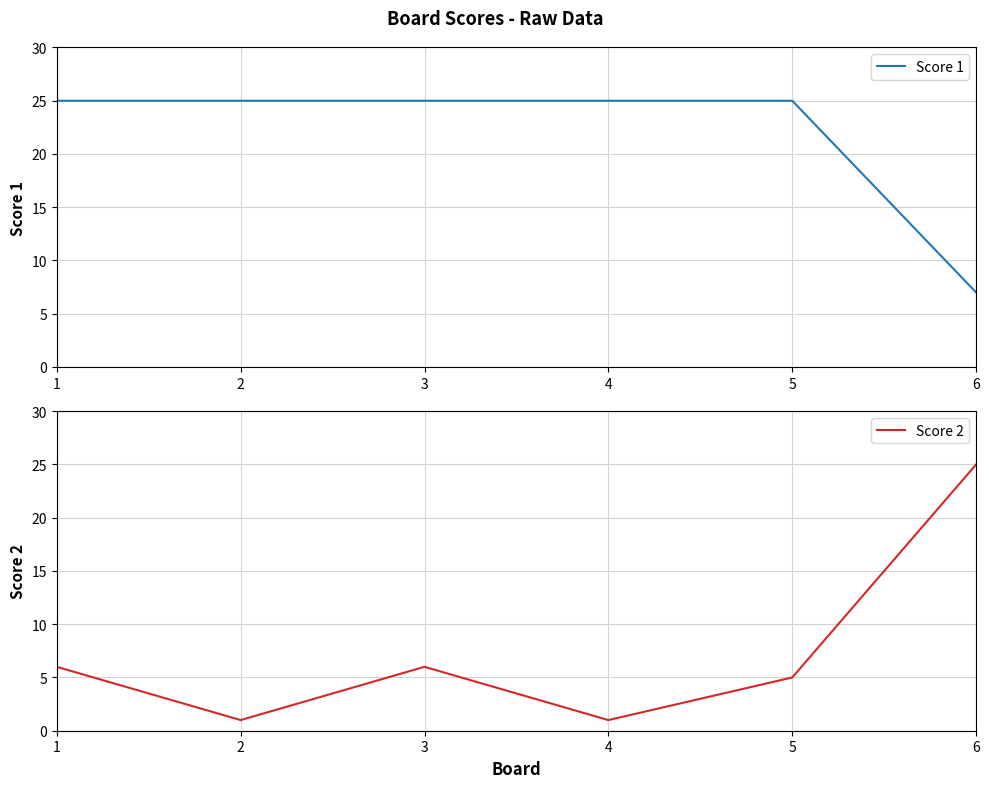

Rank the series at 6 from highest to lowest value.

Score 2, Score 1